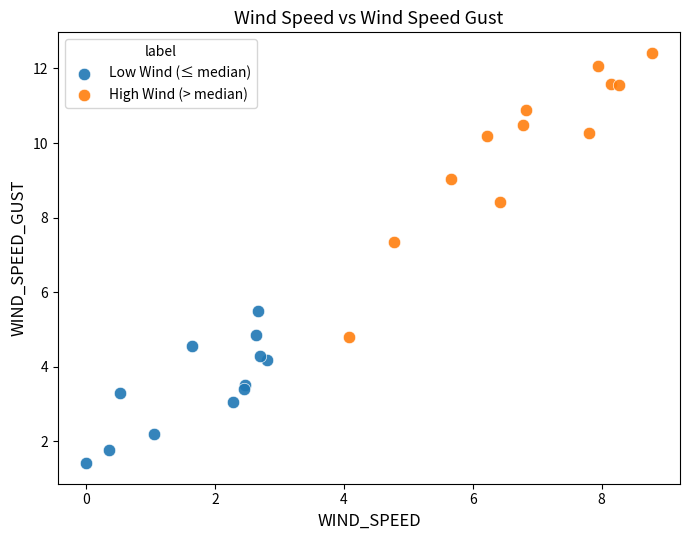

Which series reaches the maximum Y coordinate?

High Wind (> median)